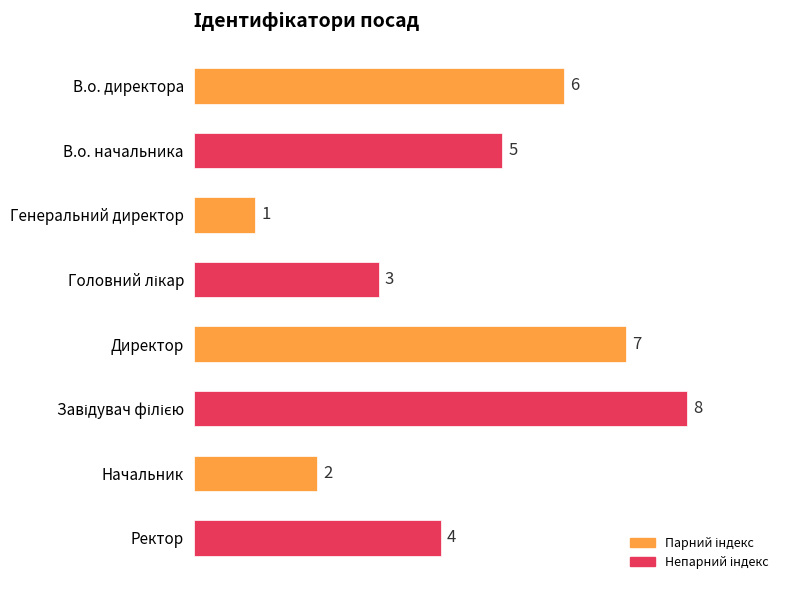

Reading top to bottom, extract all data points from this chart.

6	5	1	3	7	8	2	4